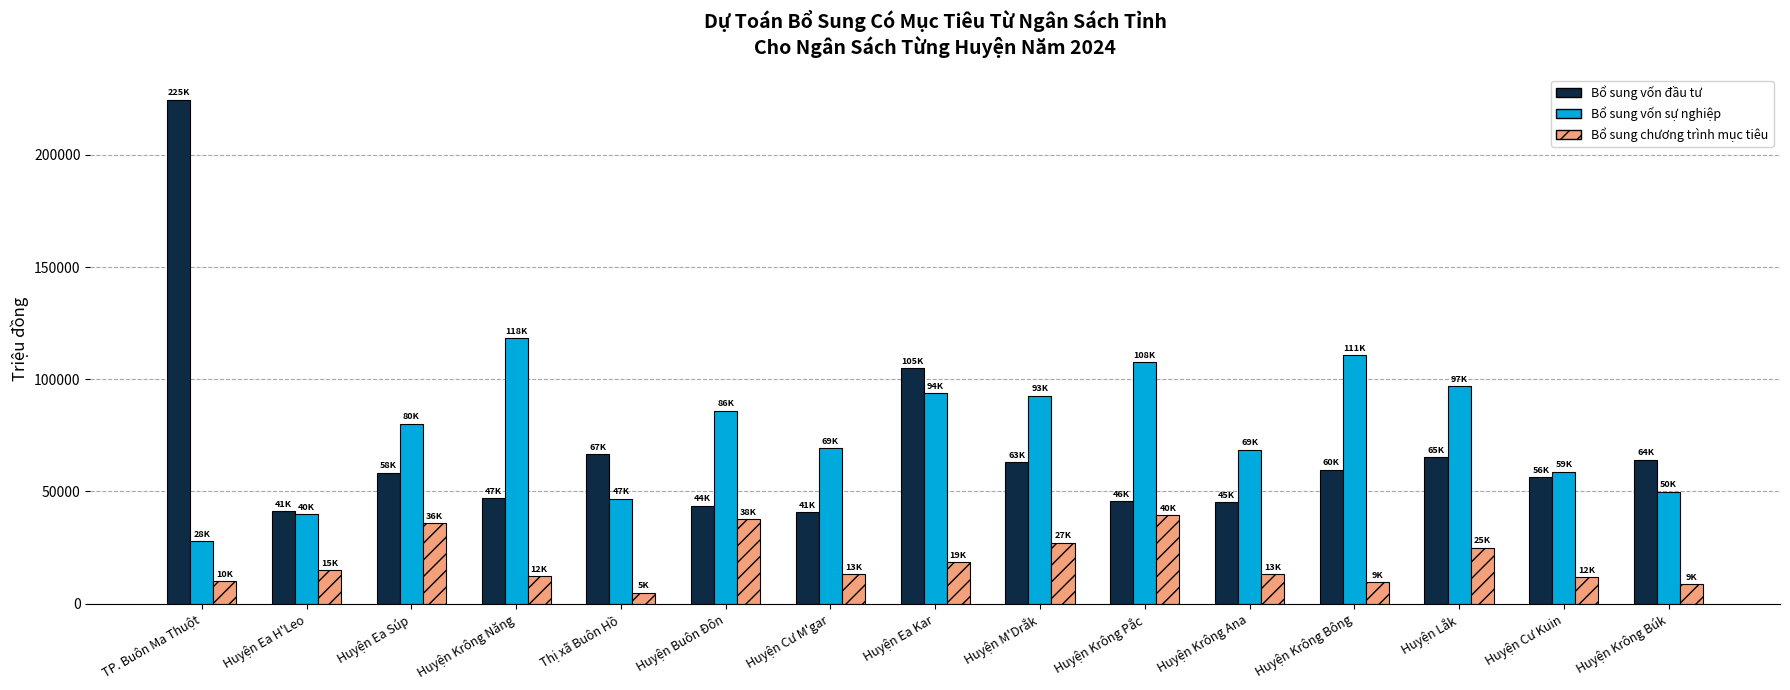

Is the value of Bổ sung vốn đầu tư at Huyện Cư M'gar greater than the value of Bổ sung vốn sự nghiệp at Huyện Krông Năng?

No